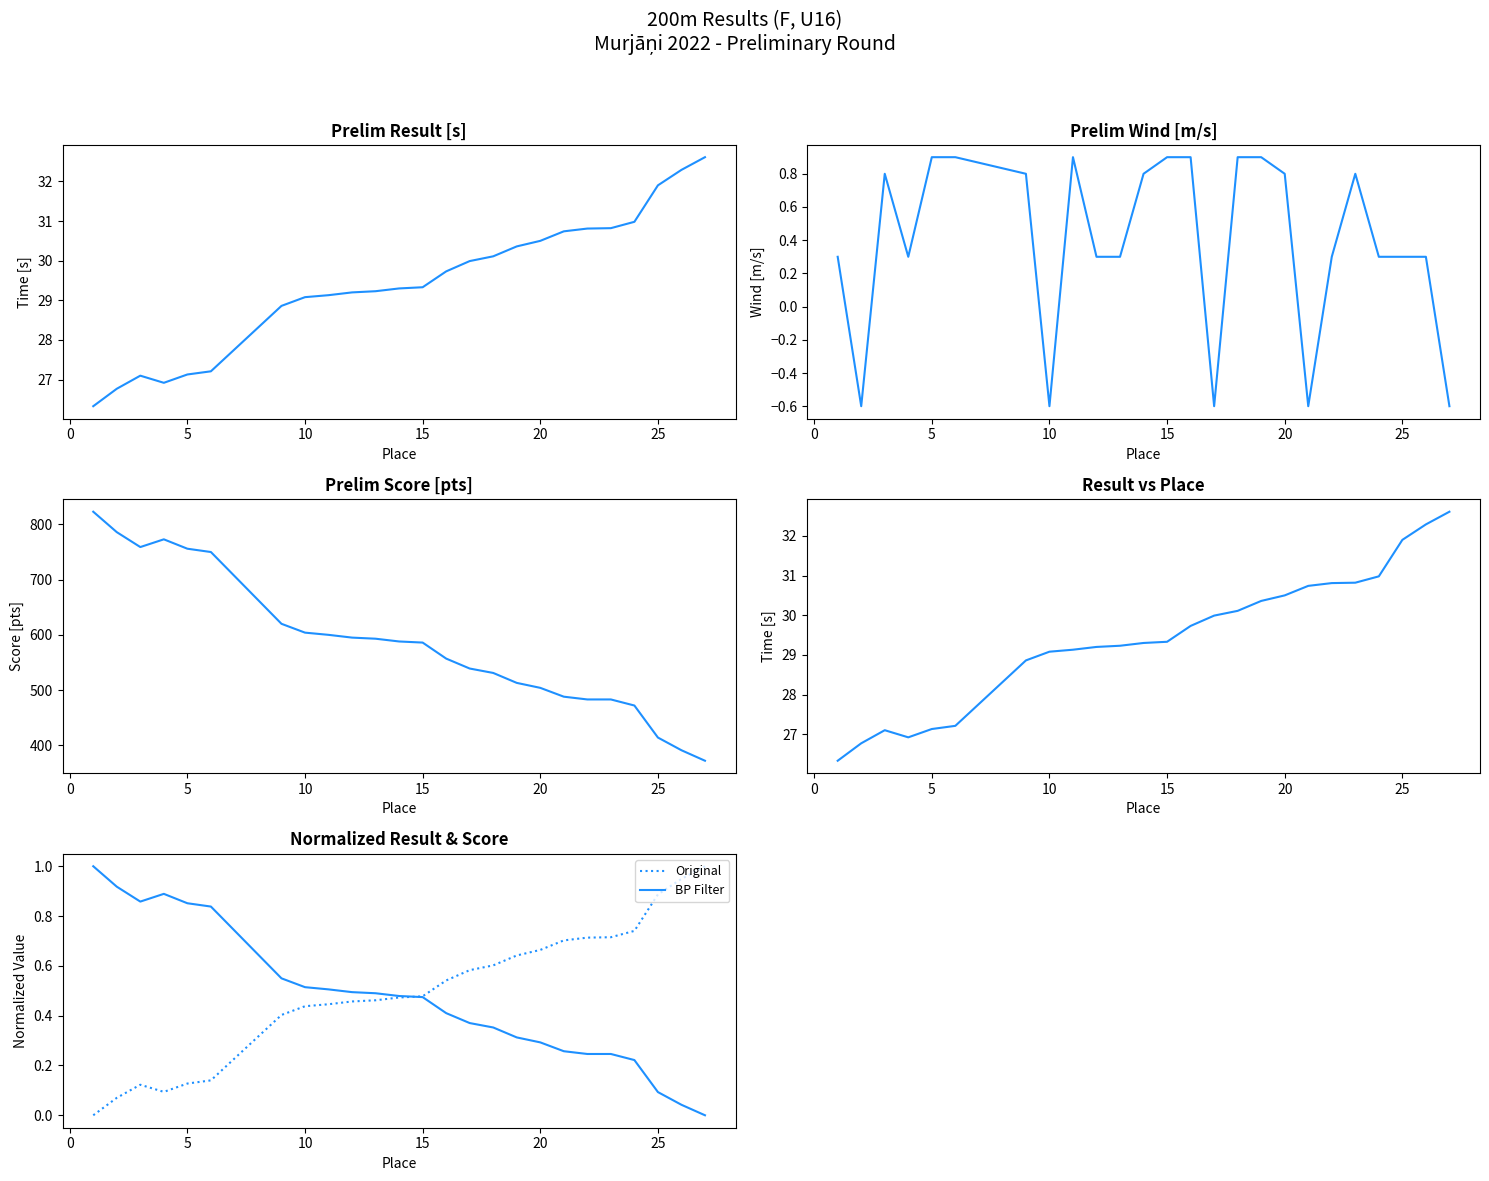

Reading left to right, extract all data points from this chart.

Prelim Result: 26.3	26.8	27.1	26.9	27.1	27.2	28.9	29.1	29.1	29.2	29.2	29.3	29.3	29.7	30.0	30.1	30.4	30.5	30.7	30.8	30.8	31.0	31.9	32.3	32.6
Prelim Wind: 0.3	-0.6	0.8	0.3	0.9	0.9	0.8	-0.6	0.9	0.3	0.3	0.8	0.9	0.9	-0.6	0.9	0.9	0.8	-0.6	0.3	0.8	0.3	0.3	0.3	-0.6
Prelim Score: 823.0	786.0	759.0	773.0	756.0	750.0	620.0	604.0	600.0	595.0	593.0	588.0	586.0	557.0	539.0	531.0	513.0	504.0	488.0	483.0	483.0	472.0	414.0	391.0	372.0
Result [s]: 26.3	26.8	27.1	26.9	27.1	27.2	28.9	29.1	29.1	29.2	29.2	29.3	29.3	29.7	30.0	30.1	30.4	30.5	30.7	30.8	30.8	31.0	31.9	32.3	32.6
Original: 0.0	0.1	0.1	0.1	0.1	0.1	0.4	0.4	0.4	0.5	0.5	0.5	0.5	0.5	0.6	0.6	0.6	0.7	0.7	0.7	0.7	0.7	0.9	0.9	1.0
BP Filter: 1.0	0.9	0.9	0.9	0.9	0.8	0.5	0.5	0.5	0.5	0.5	0.5	0.5	0.4	0.4	0.4	0.3	0.3	0.3	0.2	0.2	0.2	0.1	0.0	0.0